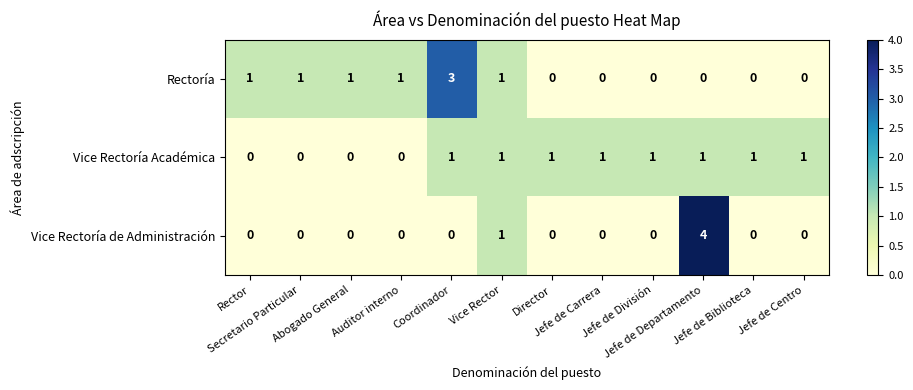

What is the greatest value displayed?

4